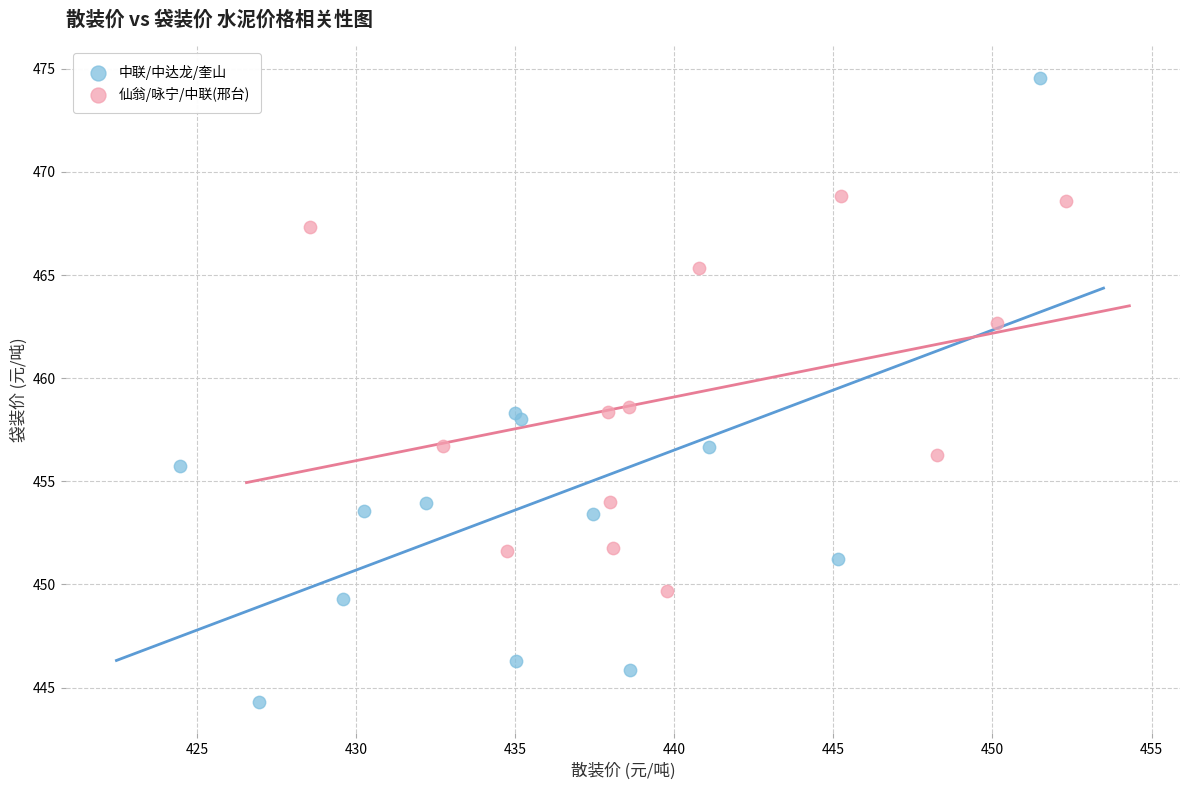

Which series reaches the maximum Y coordinate?

中联/中达龙/奎山